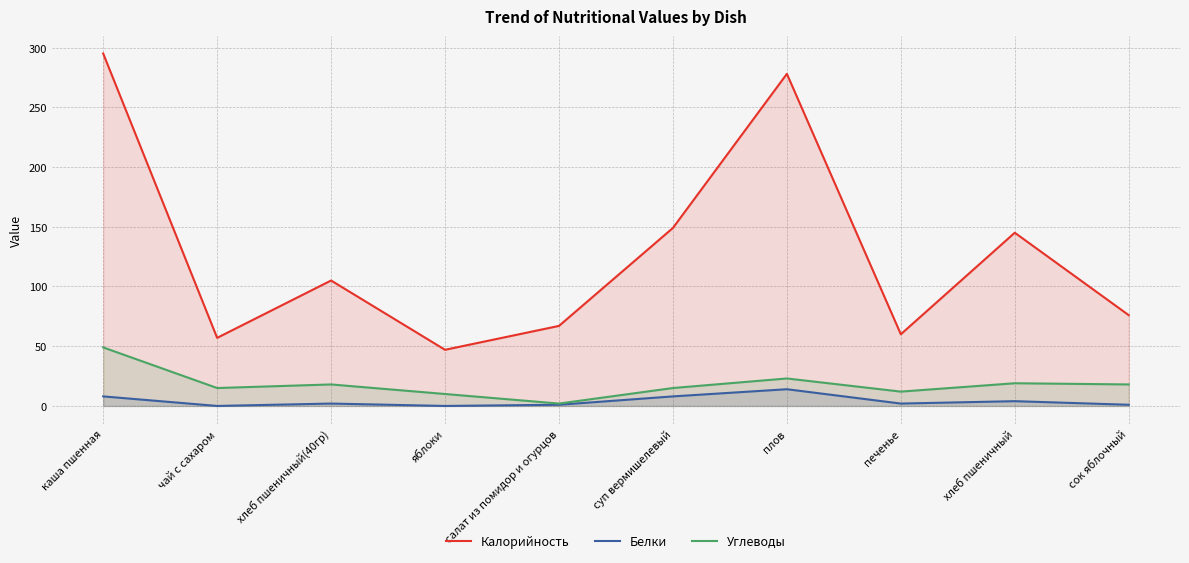

The Калорийность series shows 295 at каша пшенная. True or false?

True